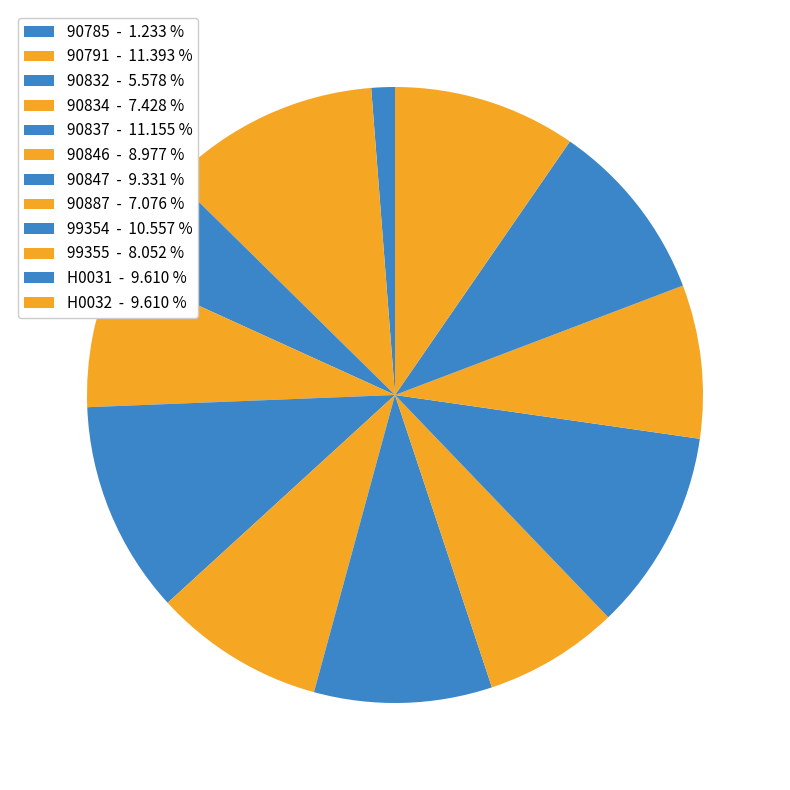

To the nearest percent, what percentage of the pie is 90887?

7%